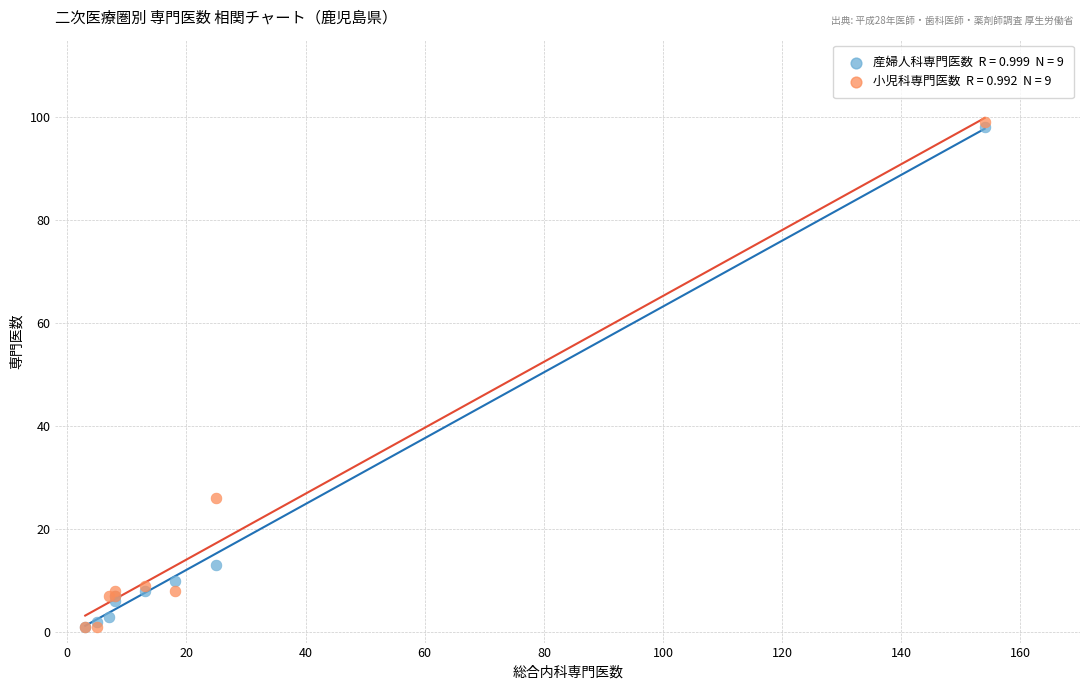

Across all series, what Y value is closest to 50?

26